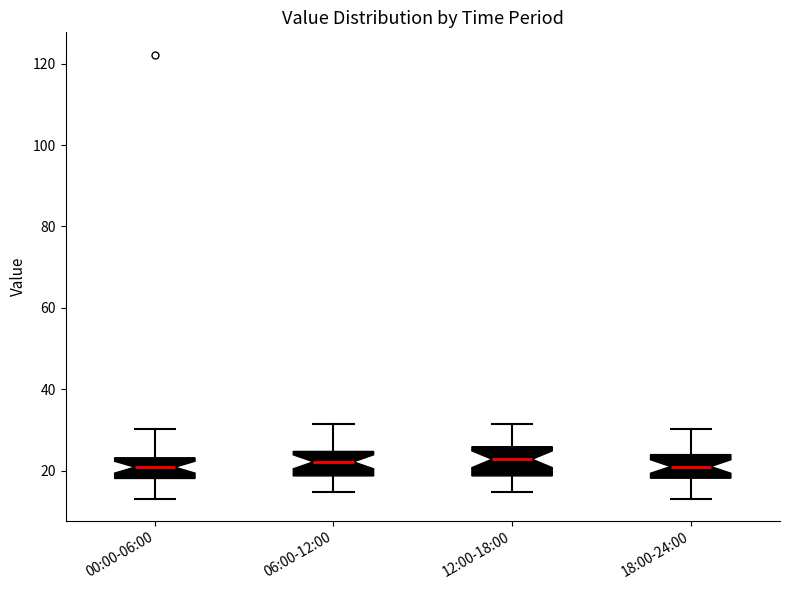

Reading left to right, read every box against the y-axis: the position of its median line, the range the box covers, and the ends of its whiskers. The values are not printed on the chart, so give them approximately, as read against the axis.

00:00-06:00: median 20, box 18 to 24, whiskers 14 to 30
06:00-12:00: median 22, box 18 to 24, whiskers 14 to 32
12:00-18:00: median 22, box 18 to 26, whiskers 14 to 32
18:00-24:00: median 20, box 18 to 24, whiskers 14 to 30